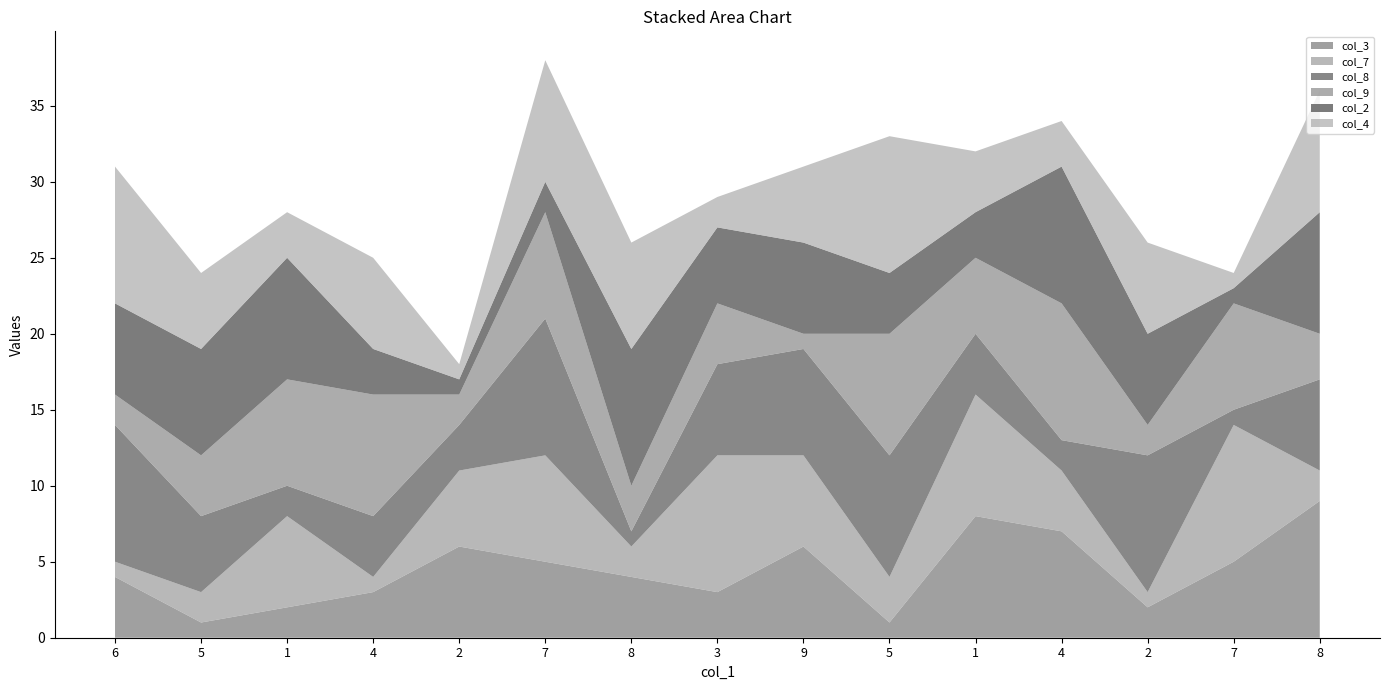

Reading left to right, extract all data points from this chart.

col_3: 4	1	2	3	6	5	4	3	6	1	8	7	2	5	9
col_7: 1	2	6	1	5	7	2	9	6	3	8	4	1	9	2
col_8: 9	5	2	4	3	9	1	6	7	8	4	2	9	1	6
col_9: 2	4	7	8	2	7	3	4	1	8	5	9	2	7	3
col_2: 6	7	8	3	1	2	9	5	6	4	3	9	6	1	8
col_4: 9	5	3	6	1	8	7	2	5	9	4	3	6	1	8